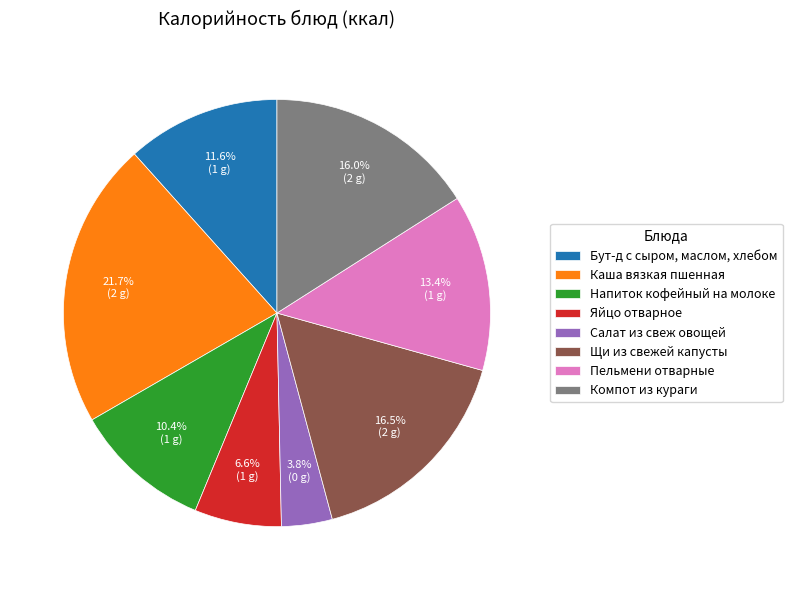

Is the sum of Салат из свеж овощей and Напиток кофейный на молоке greater than half?

No